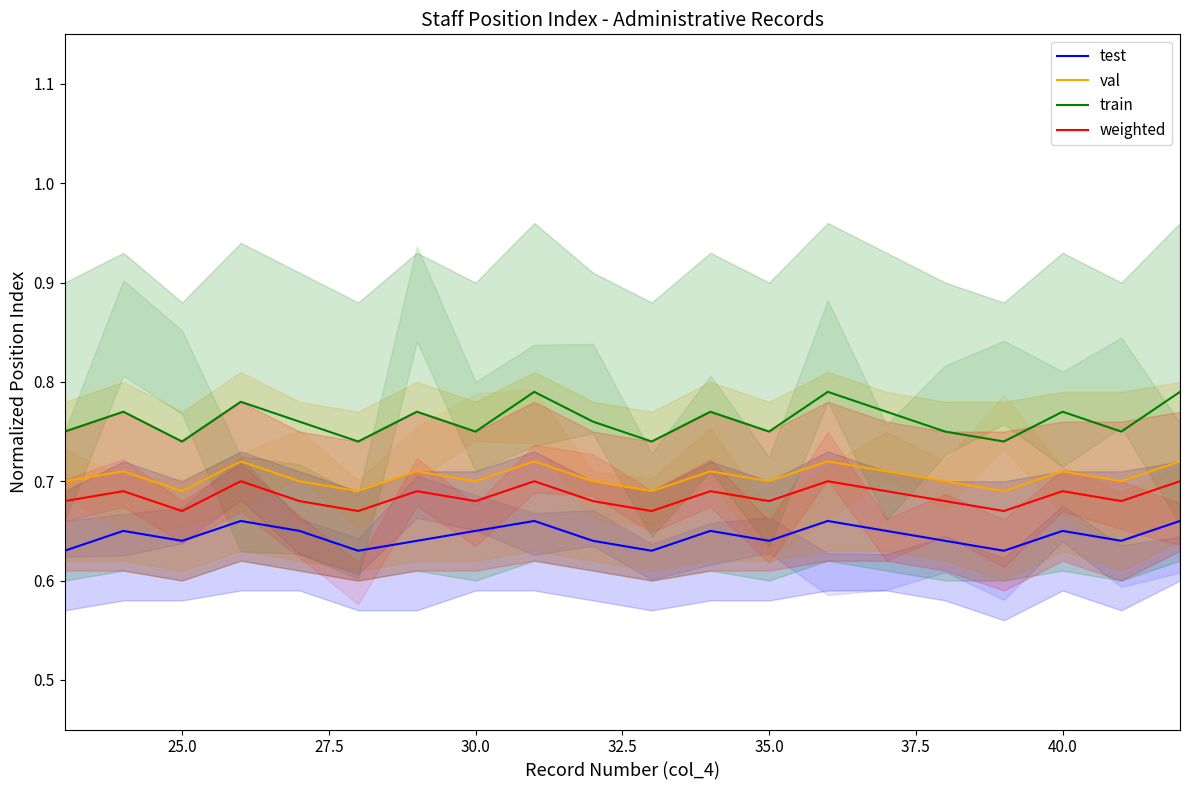

What is the maximum value for test?

0.7